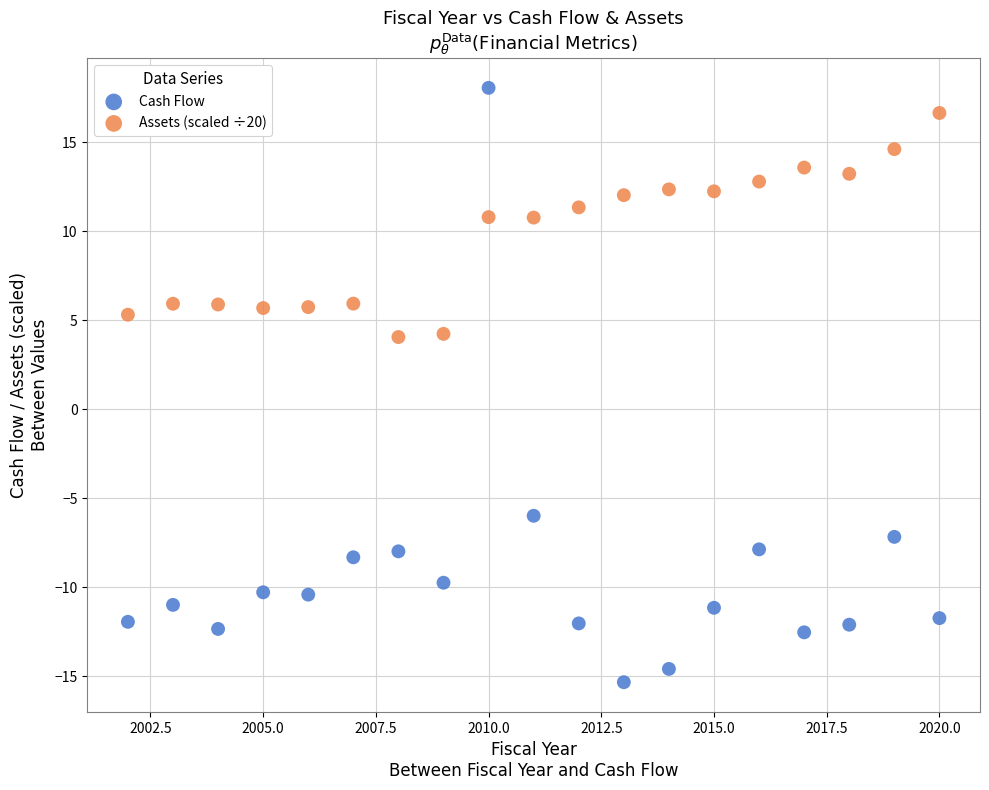

What is the X range (max minus min) for the scatter plot?

18.0